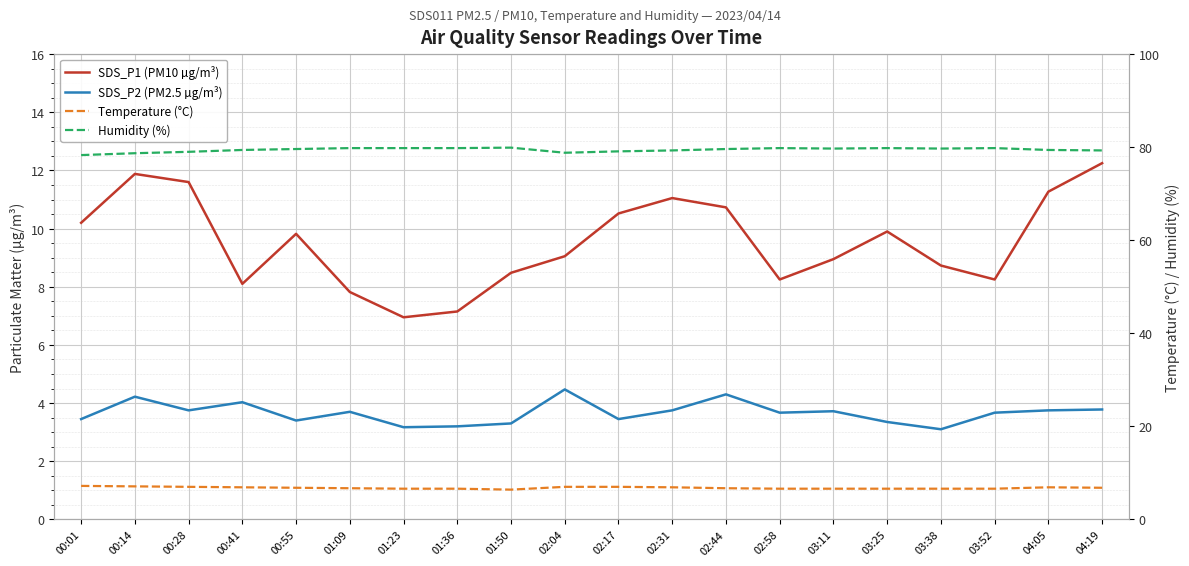

What are all the series names shown in the legend?

SDS_P1 (PM10 µg/m³), SDS_P2 (PM2.5 µg/m³), Temperature (°C), Humidity (%)